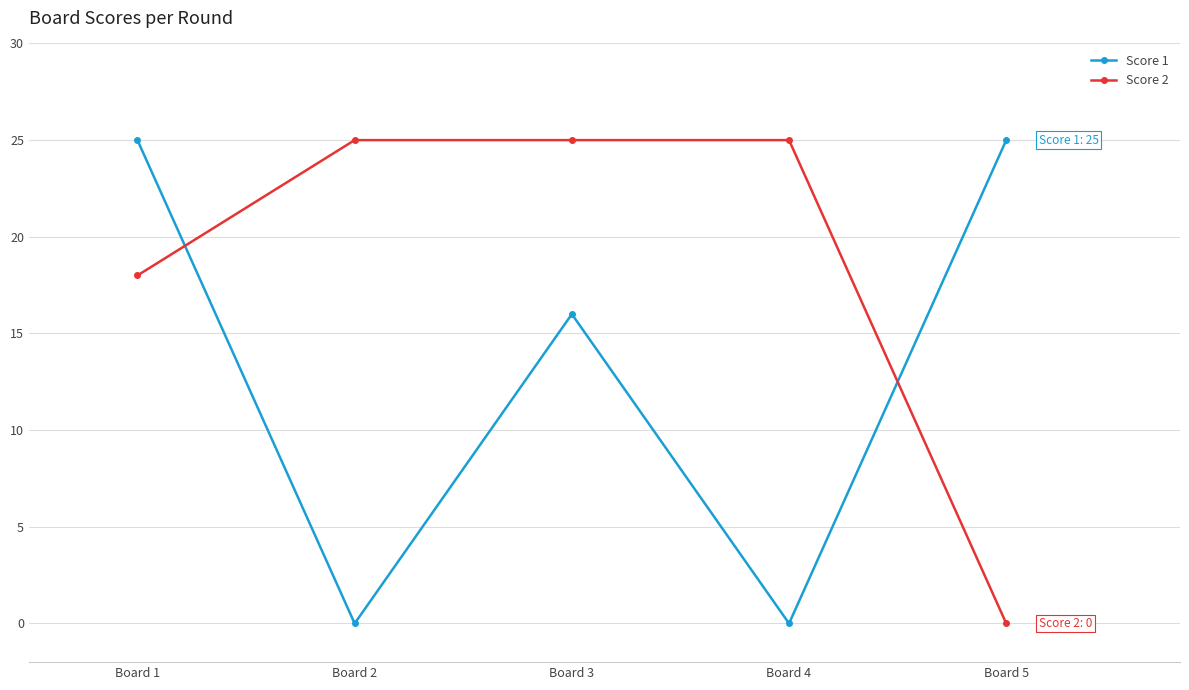

Which series changed the most between Board 1 and Board 5?

Score 2